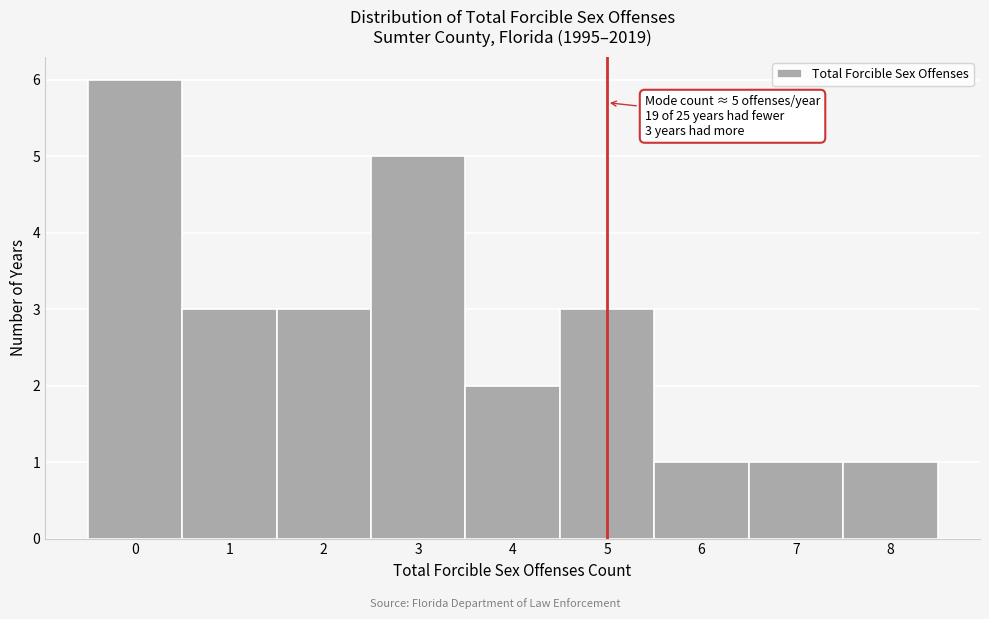

Over which range of the x-axis is the bar tallest?

-0.5 to 0.5